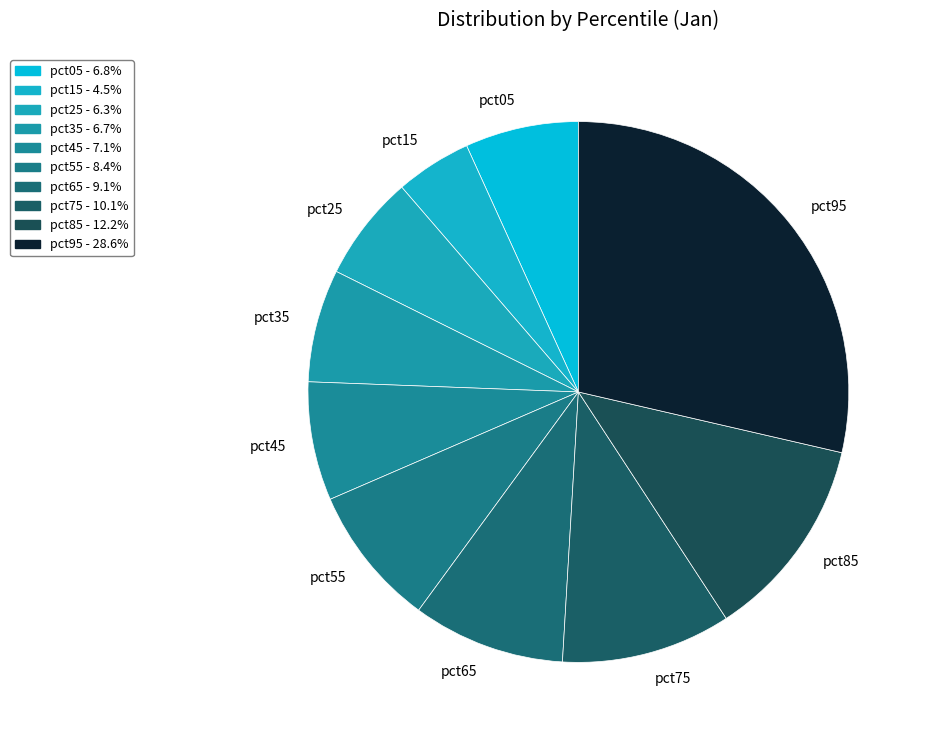

Which has a higher value, pct05 or pct75?

pct75